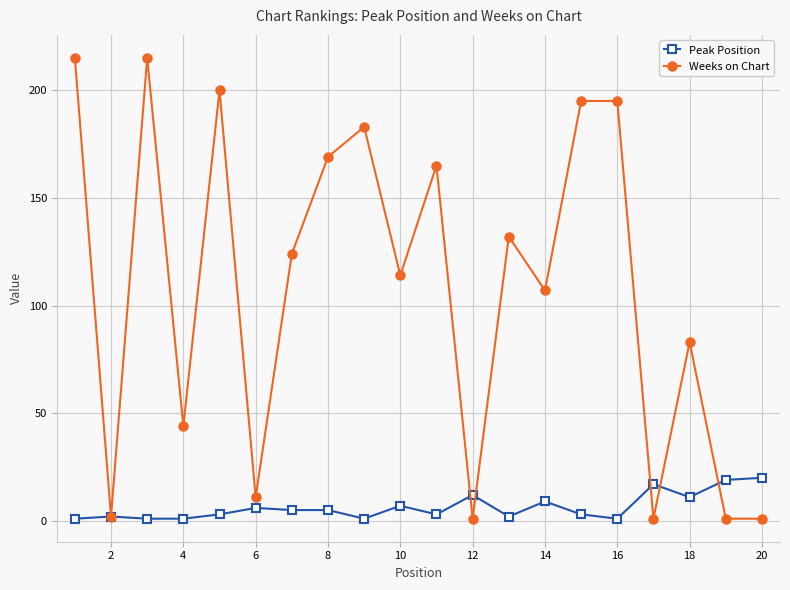

What is the maximum value for Weeks on Chart?

215